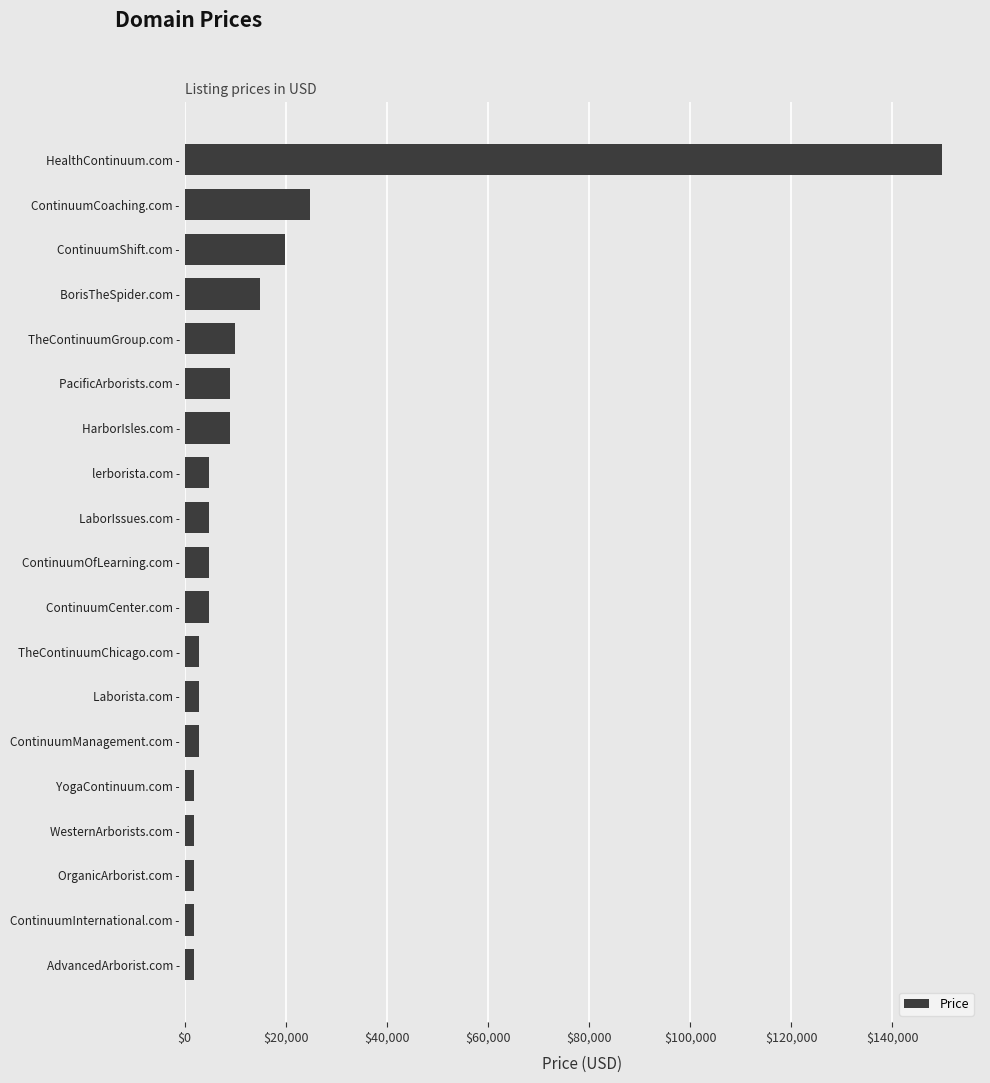

What is the difference between the maximum and minimum values?

148000